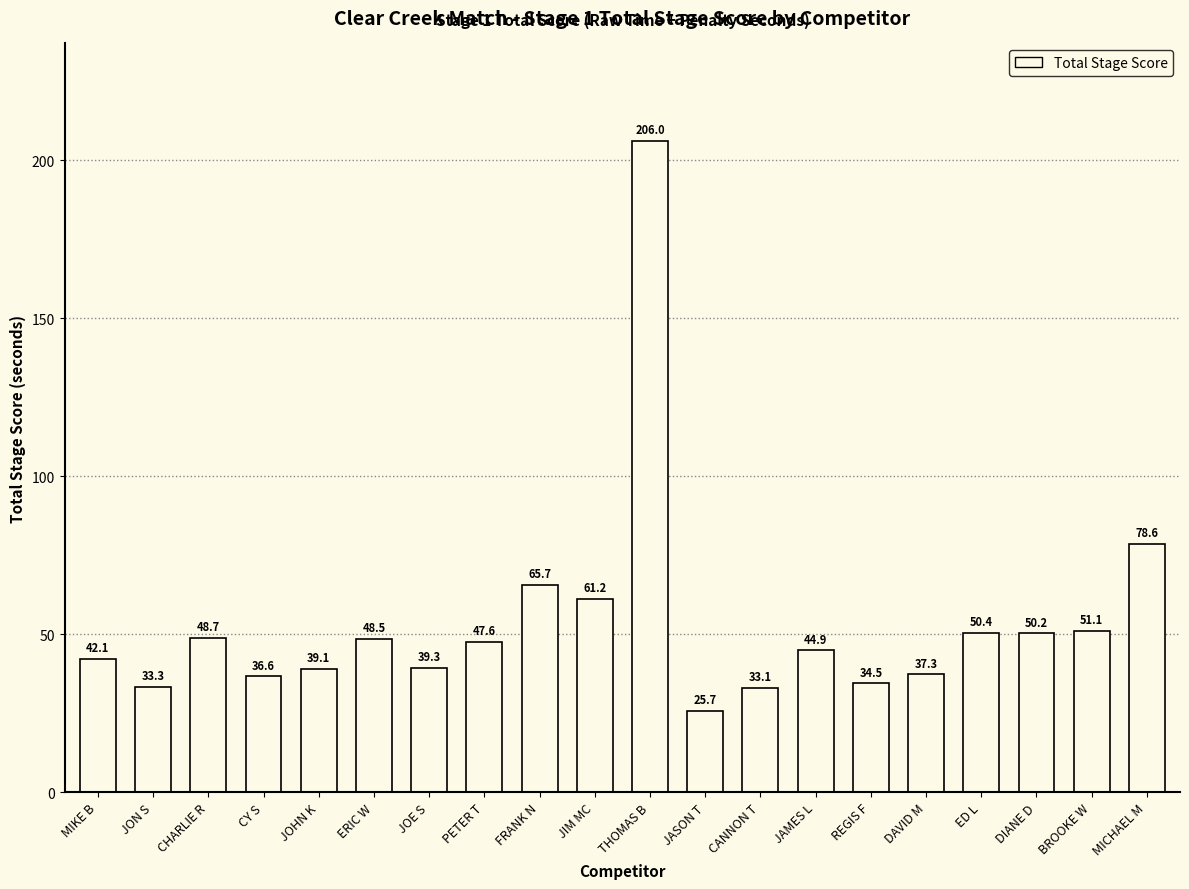

Which has a higher value, CHARLIE R or ED L?

ED L